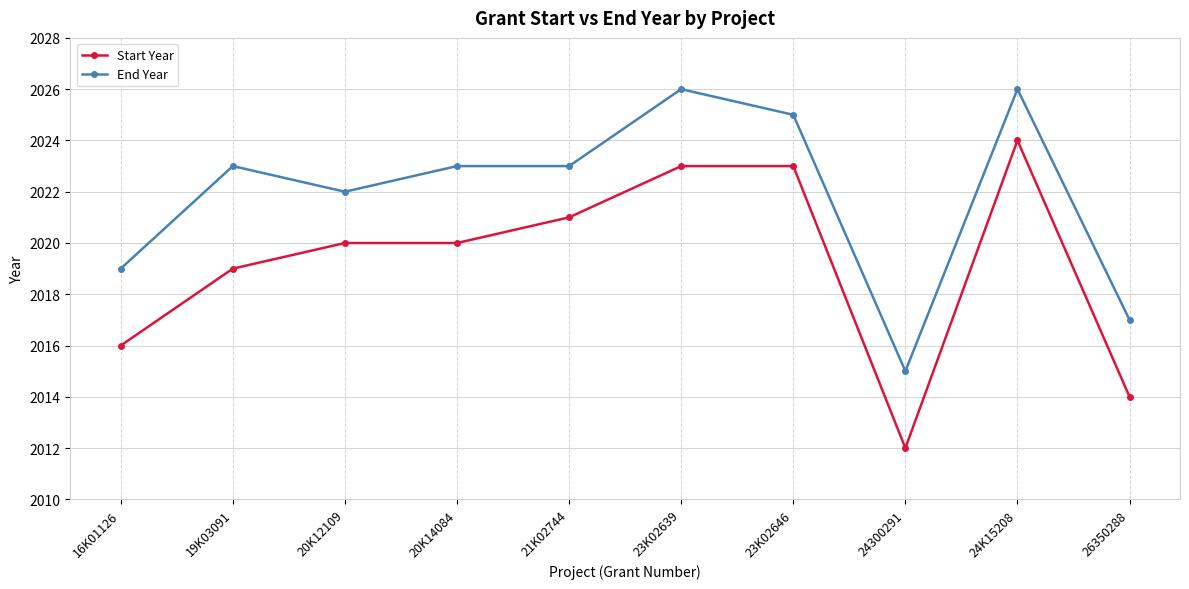

True or false: End Year and Start Year cross at least once.

False